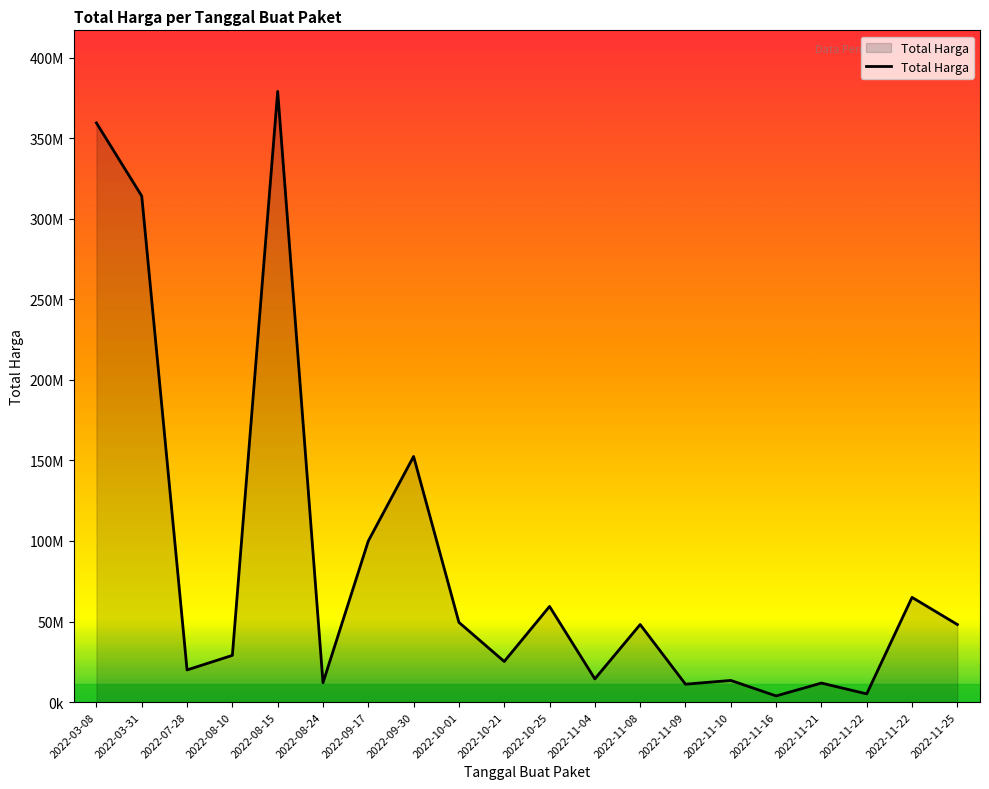

The value at 2022-11-25 is 48140000. True or false?

True